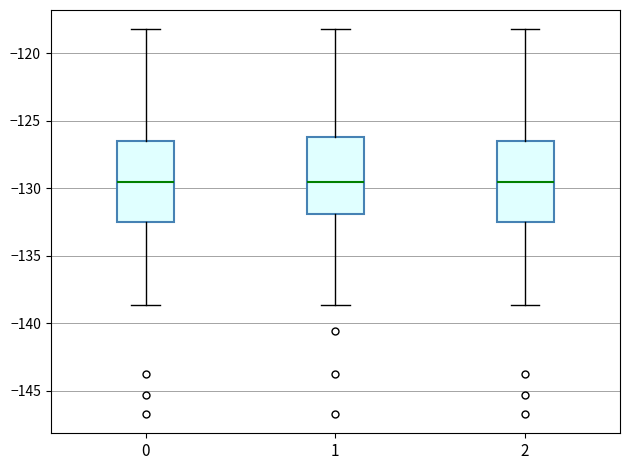

Reading left to right, transcribe this box plot: for each box, give where its median line is, the range the box spans, and where its two whiskers end, as read against the y-axis. The values are not printed on the chart, so give them approximately, as read against the axis.

0: median -129.5, box -132.5 to -126.5, whiskers -138.5 to -118.0
1: median -129.5, box -132.0 to -126.0, whiskers -138.5 to -118.0
2: median -129.5, box -132.5 to -126.5, whiskers -138.5 to -118.0